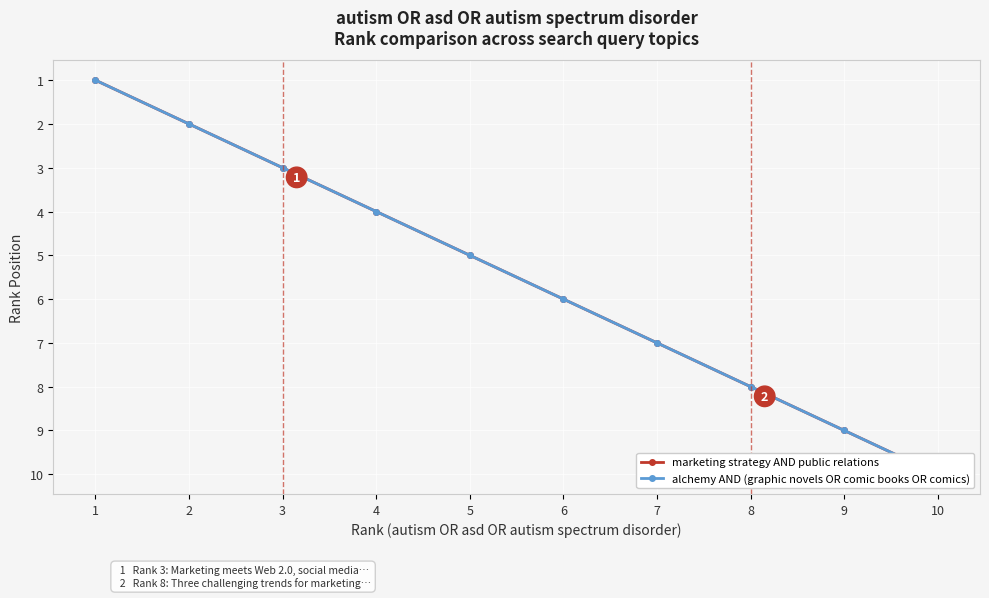

Is it true that marketing strategy AND public relations equals 1 at 1?

True